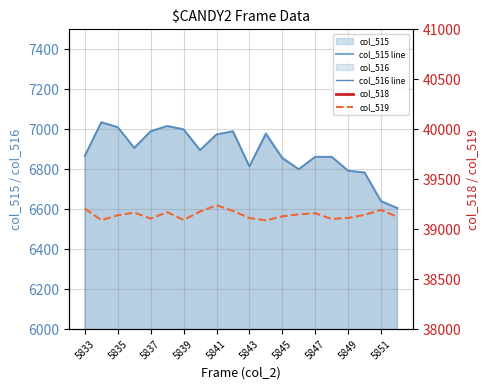

How many values in the col_516 line series exceed 6895?

9